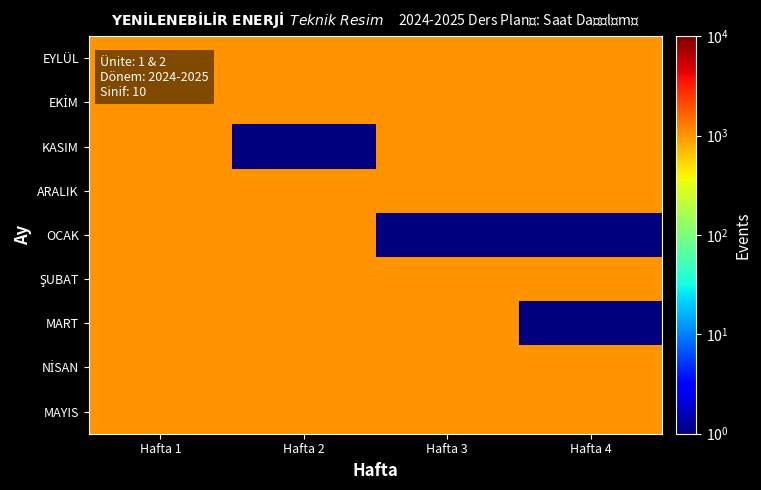

What is the difference between the highest and lowest values at Hafta 3?

999